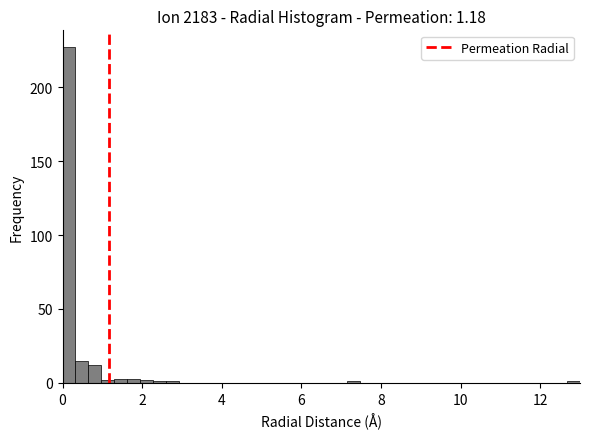

Around what value on the x-axis is the tallest bar? Give the approximate position of its centre, as read against the axis.

0.2